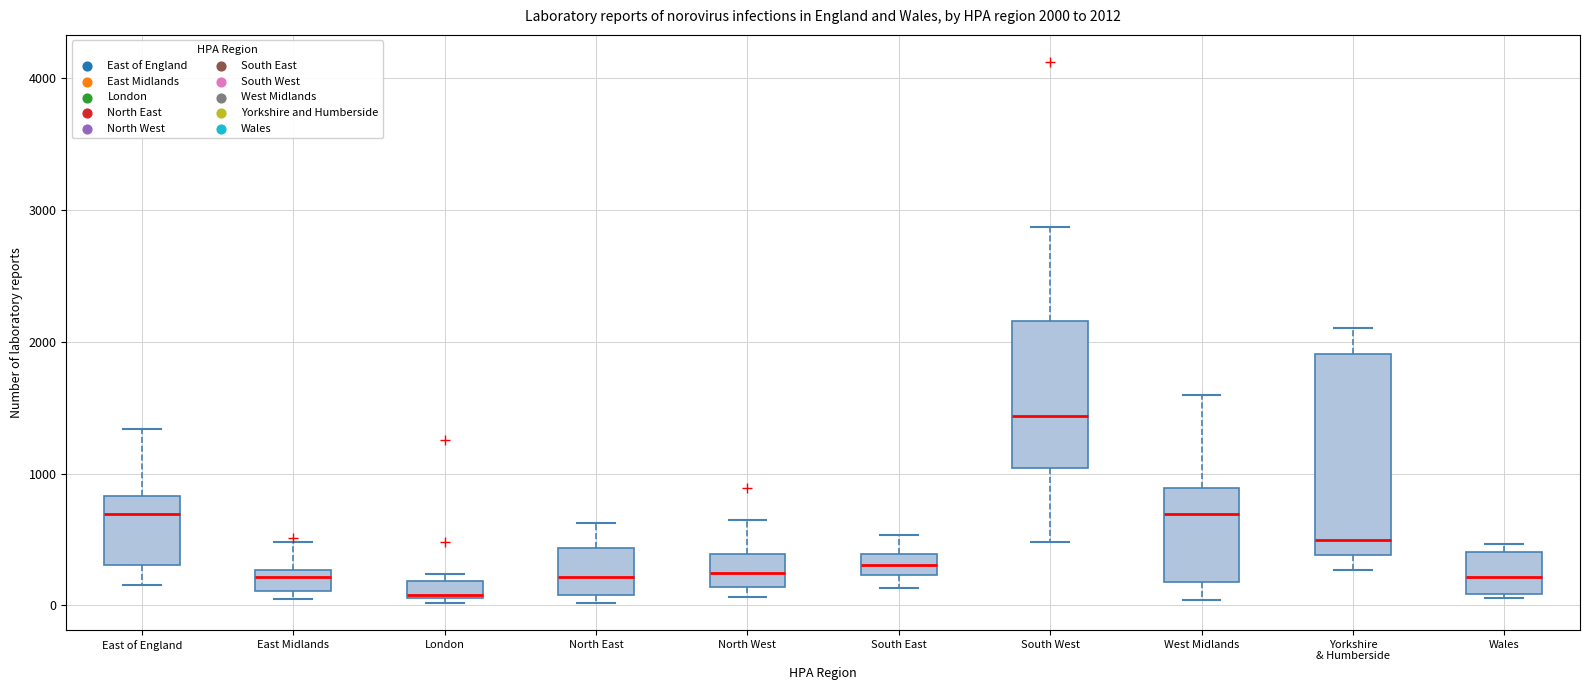

Which box is the tallest, from its lower edge to its upper edge?

Yorkshire & Humberside